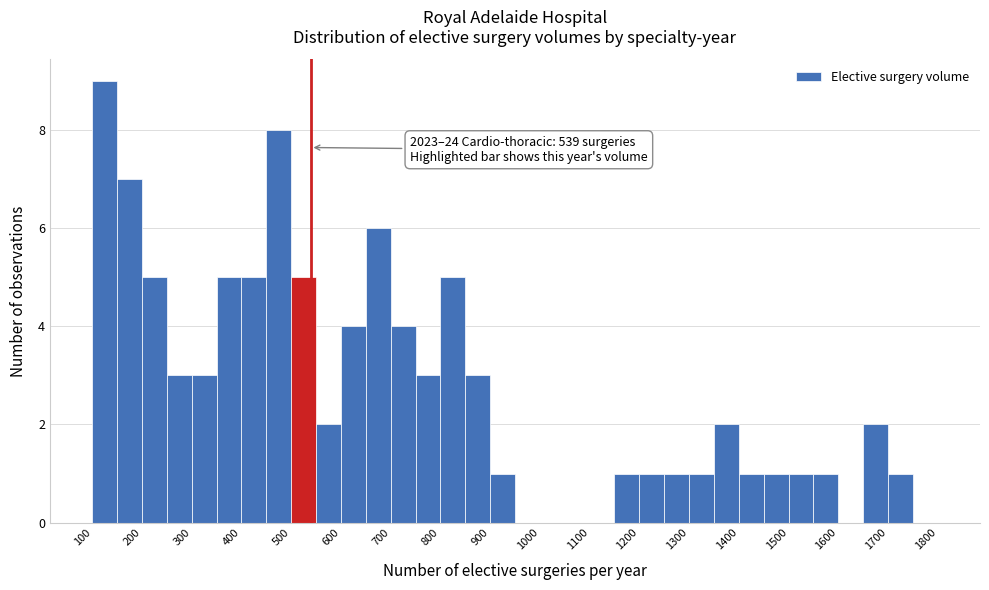

Which range on the x-axis has the tallest bar?

100 to 150